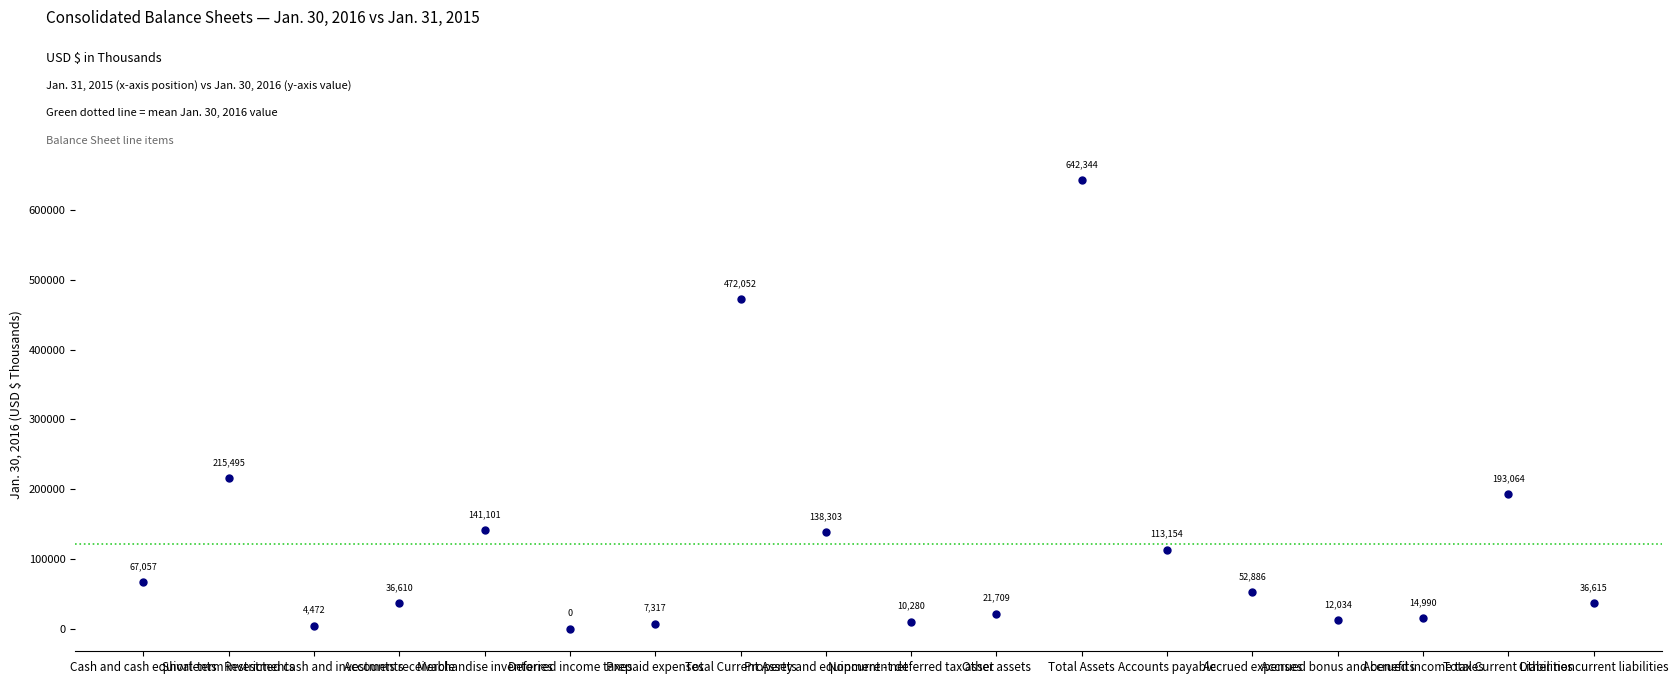

What Y value in the scatter plot is closest to 321172?

215495